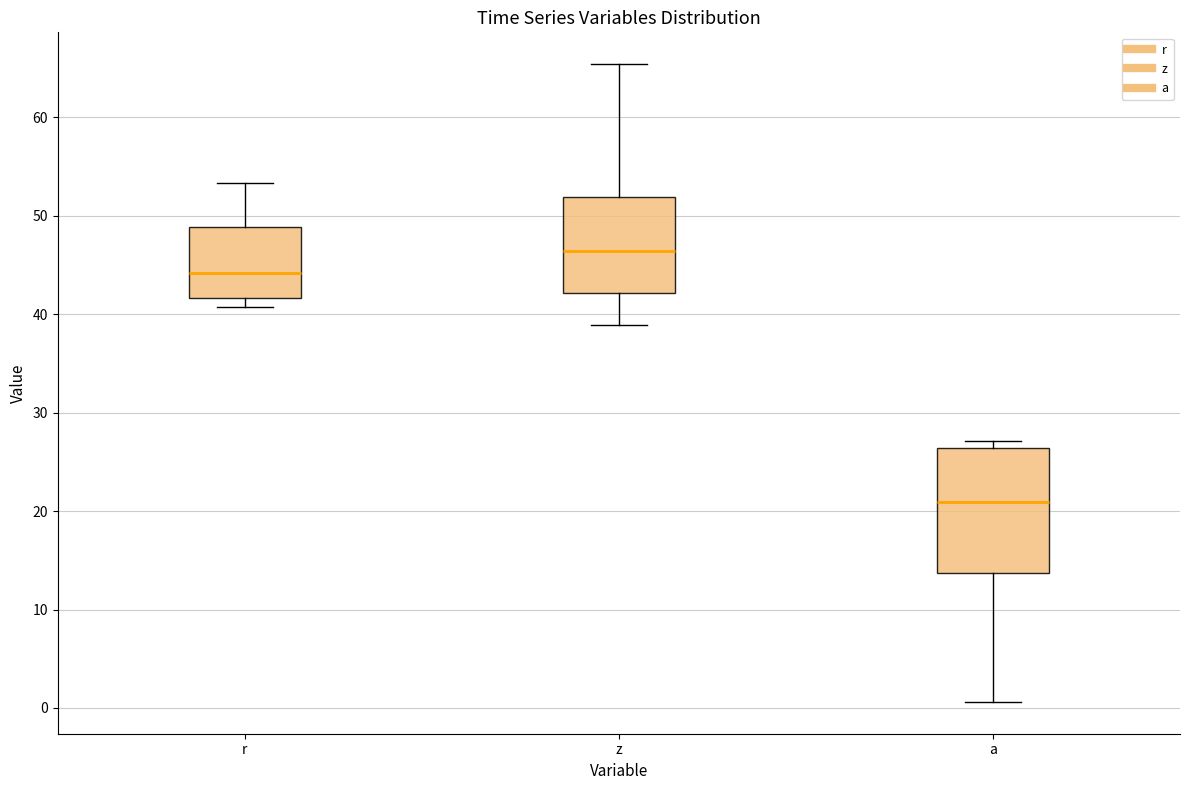

Reading left to right, read every box against the y-axis: the position of its median line, the range the box covers, and the ends of its whiskers. The values are not printed on the chart, so give them approximately, as read against the axis.

r: median 44, box 42 to 49, whiskers 41 to 53
z: median 46, box 42 to 52, whiskers 39 to 65
a: median 21, box 14 to 26, whiskers 1 to 27